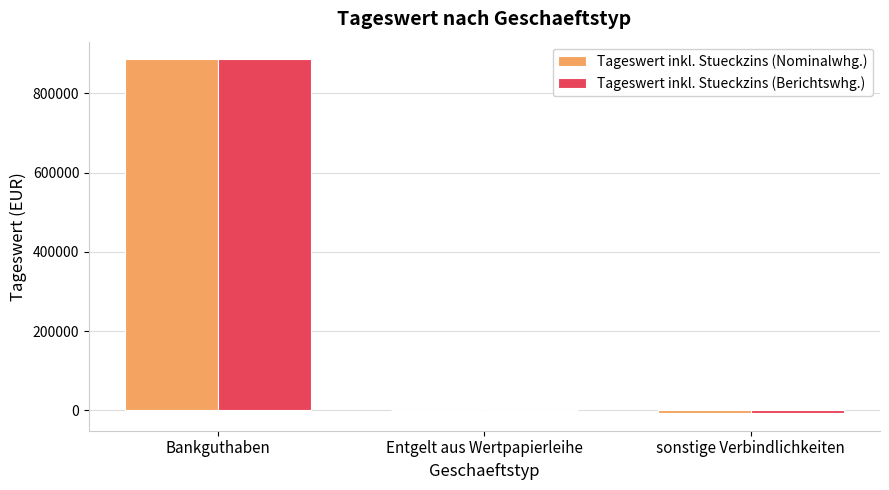

What is the sum of all Tageswert inkl. Stueckzins (Berichtswhg.) values?

879323.0